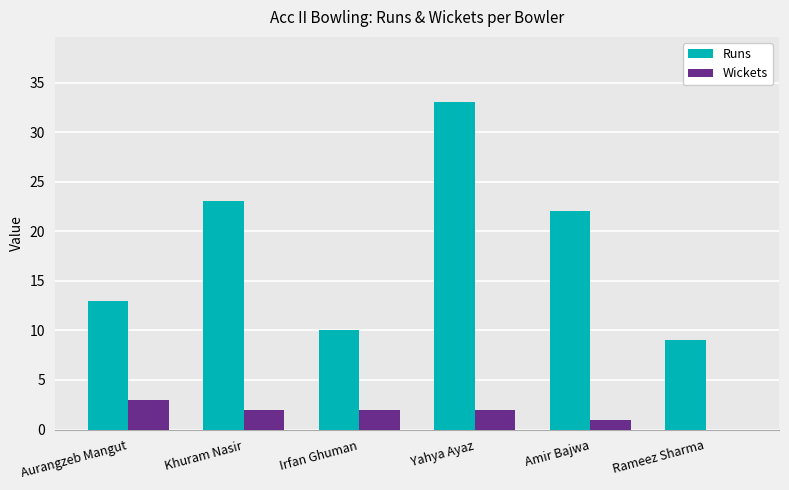

Between Aurangzeb Mangut and Yahya Ayaz, which series saw the biggest shift?

Runs